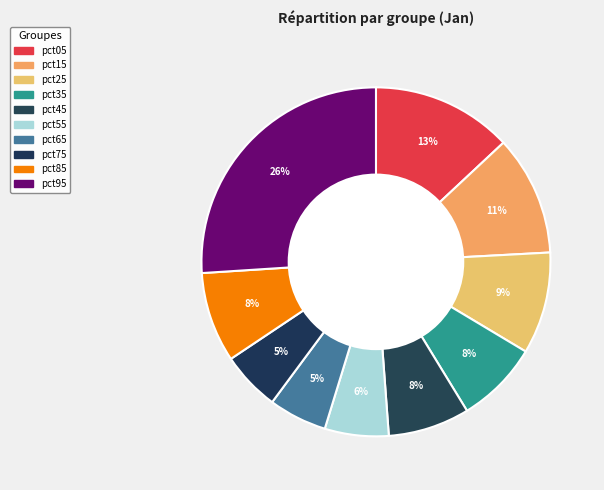

What percentage is the pct85 slice, to the nearest percent?

8%